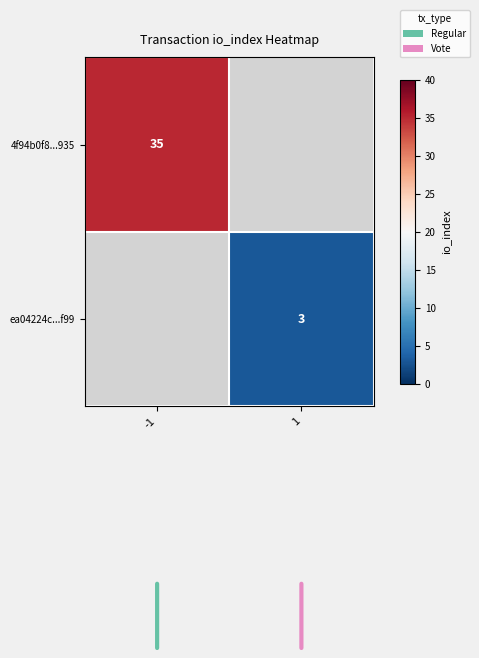

At how many categories does at least one series exceed 19?

1